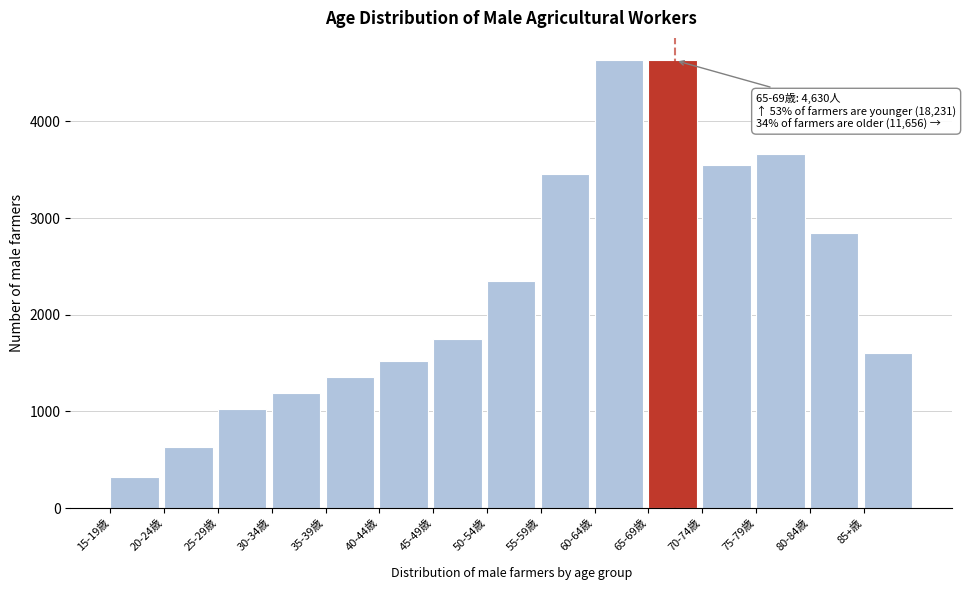

Where is the data nearest to the value 2475?

50-54歳